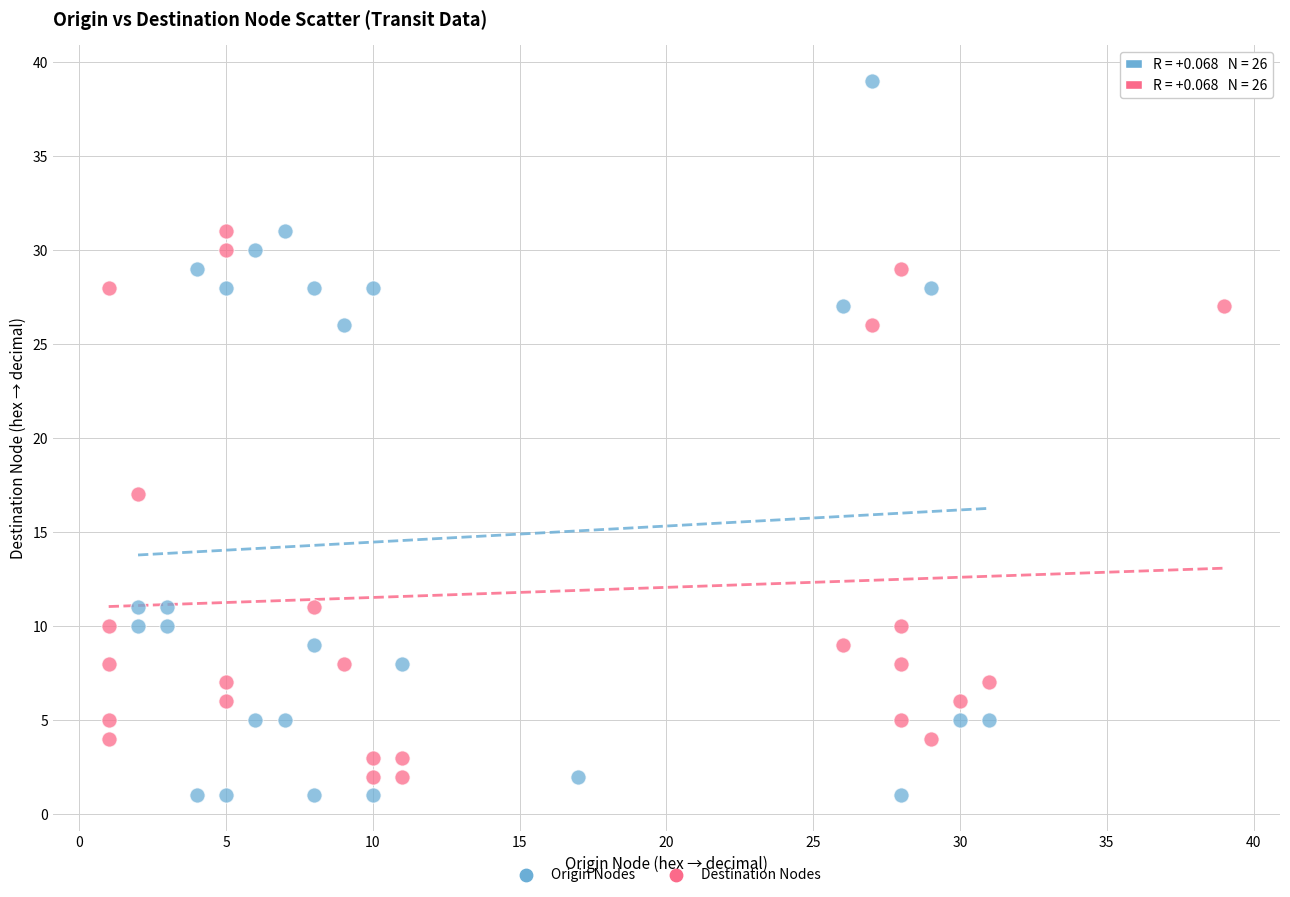

Which series has the largest Y range (max minus min)?

Origin Nodes